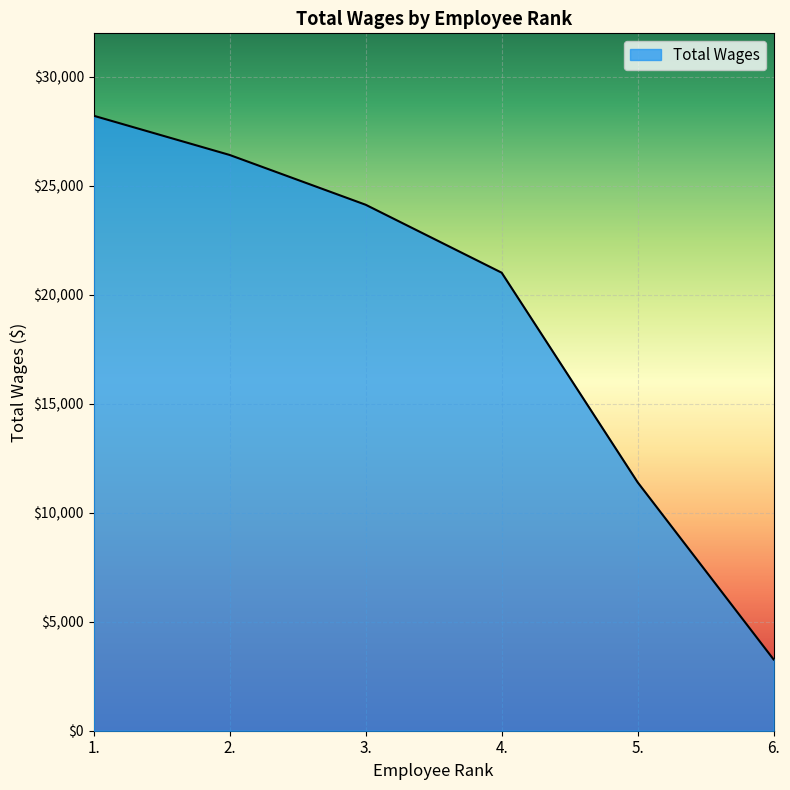

What is the difference between the values at 5. and 1.?

16819